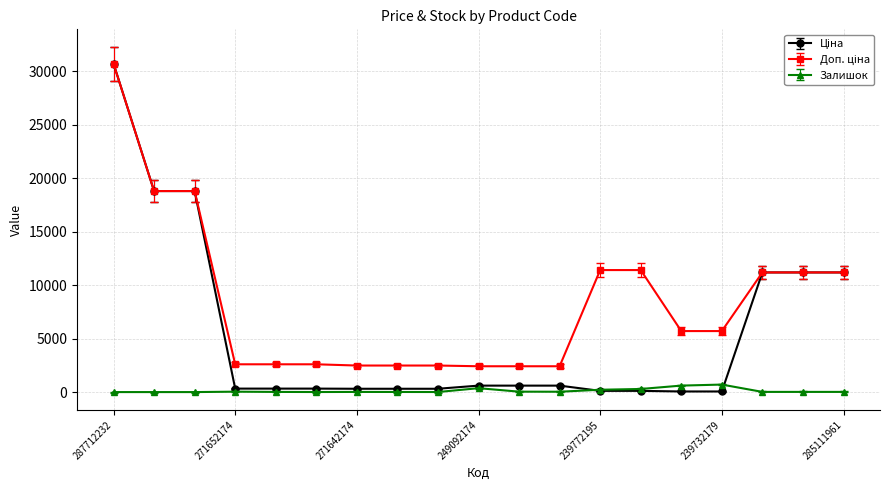

What is the maximum value shown in the chart?

30717.1